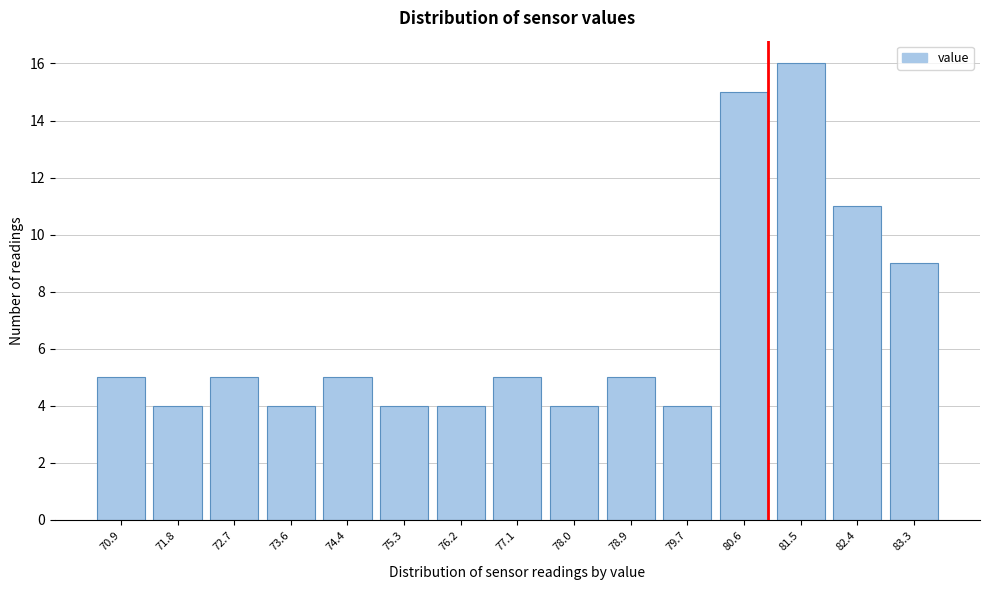

Reading right to left, extract all data points from this chart.

9	11	16	15	4	5	4	5	4	4	5	4	5	4	5